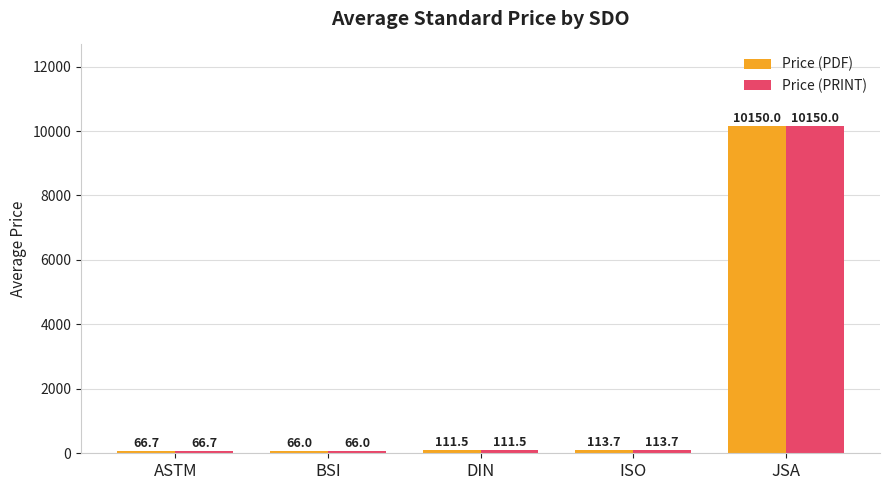

What is the total value across all series at JSA?

20300.0